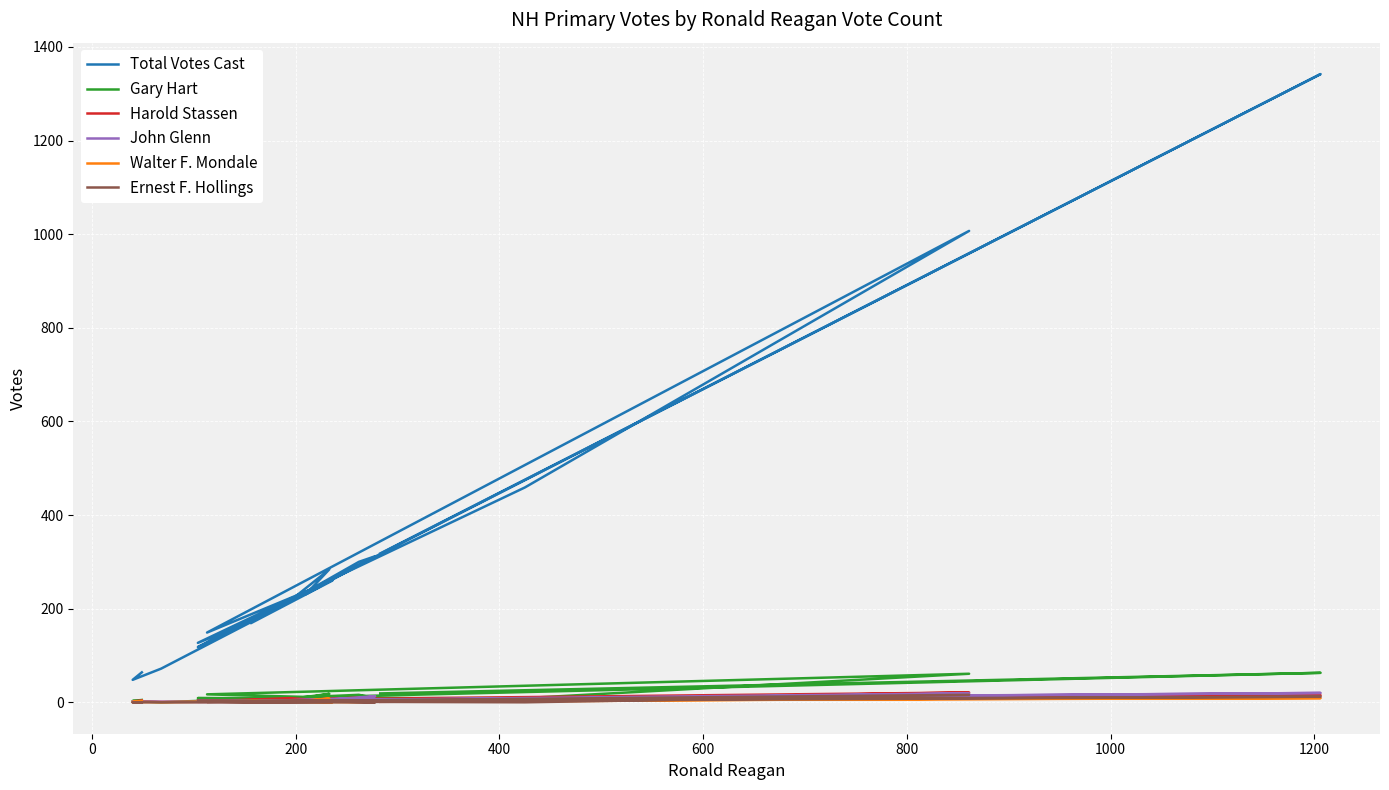

Where is the first local maximum for Harold Stassen?

1000